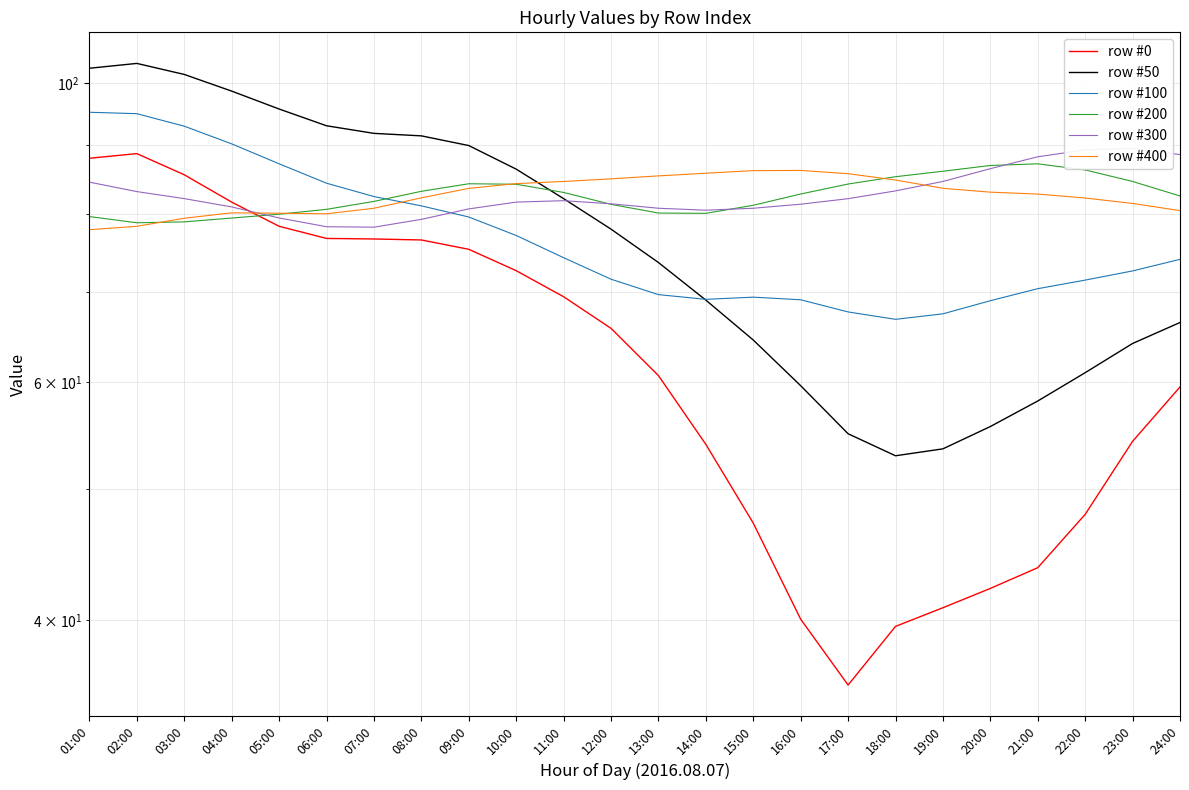

In row #0, how many points are lower than both neighbors (excluding endpoints)?

1